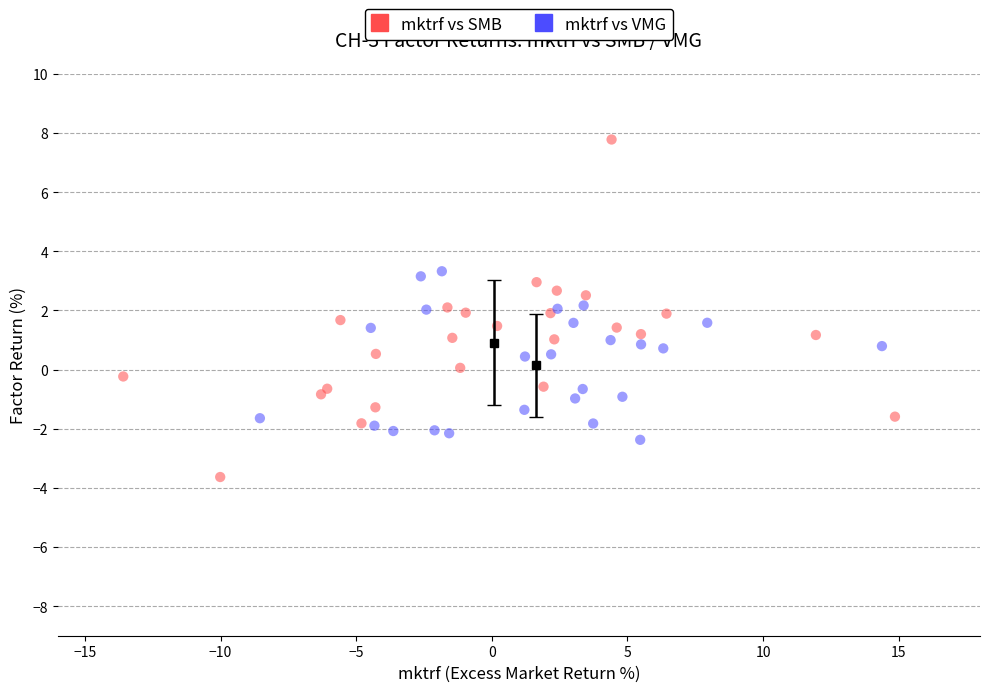

Which series contains the highest Y value?

mktrf vs SMB